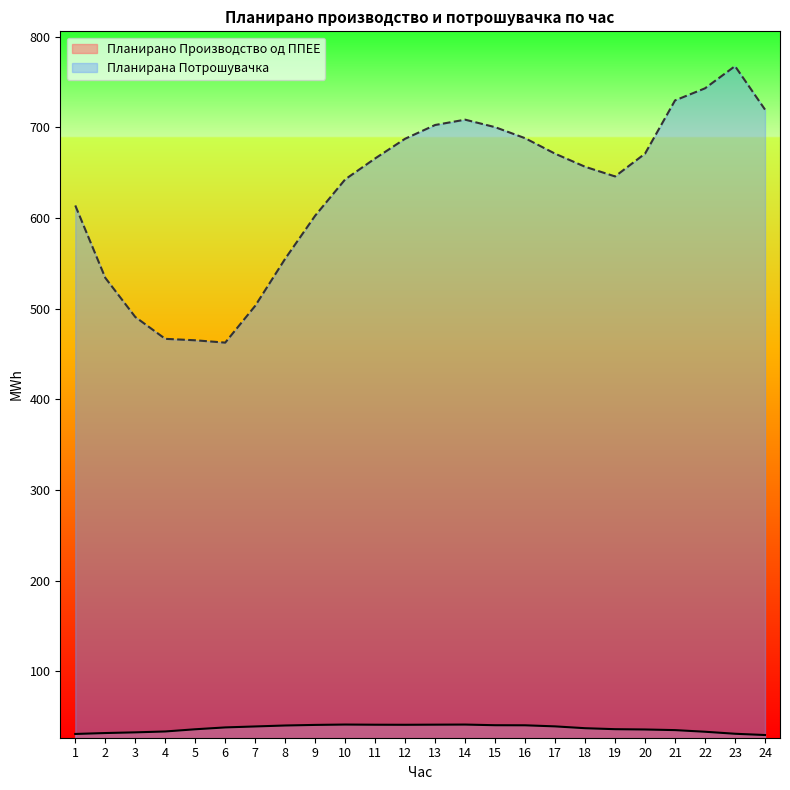

List the series in order of their peak value, highest first.

Планирана Потрошувачка, Планирано Производство од ППЕЕ